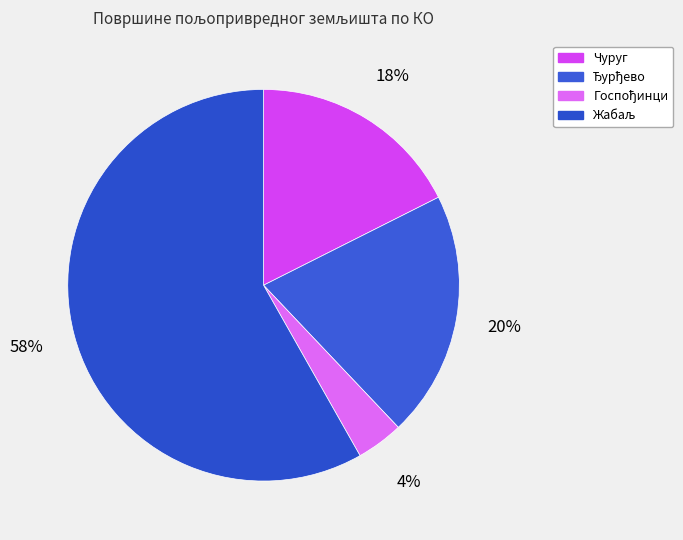

How many slices are in this pie chart?

4